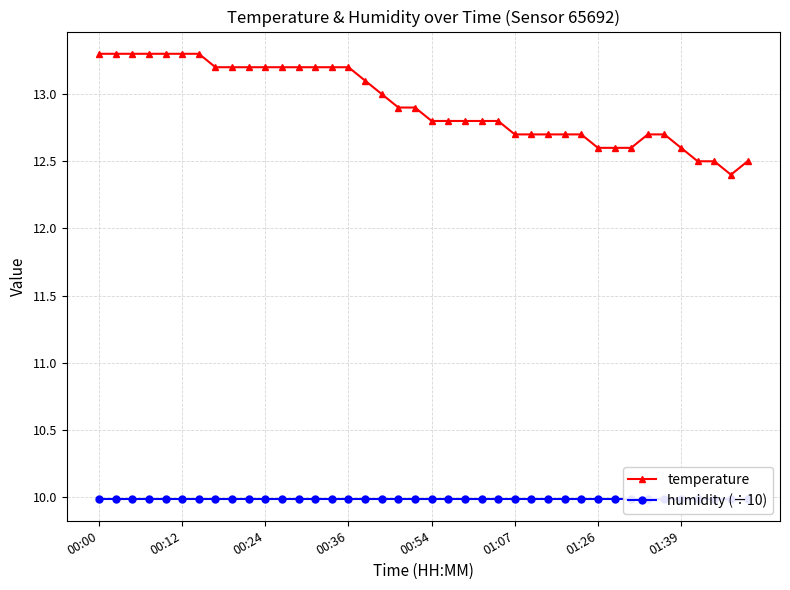

What is the sum of all temperature values?

517.0